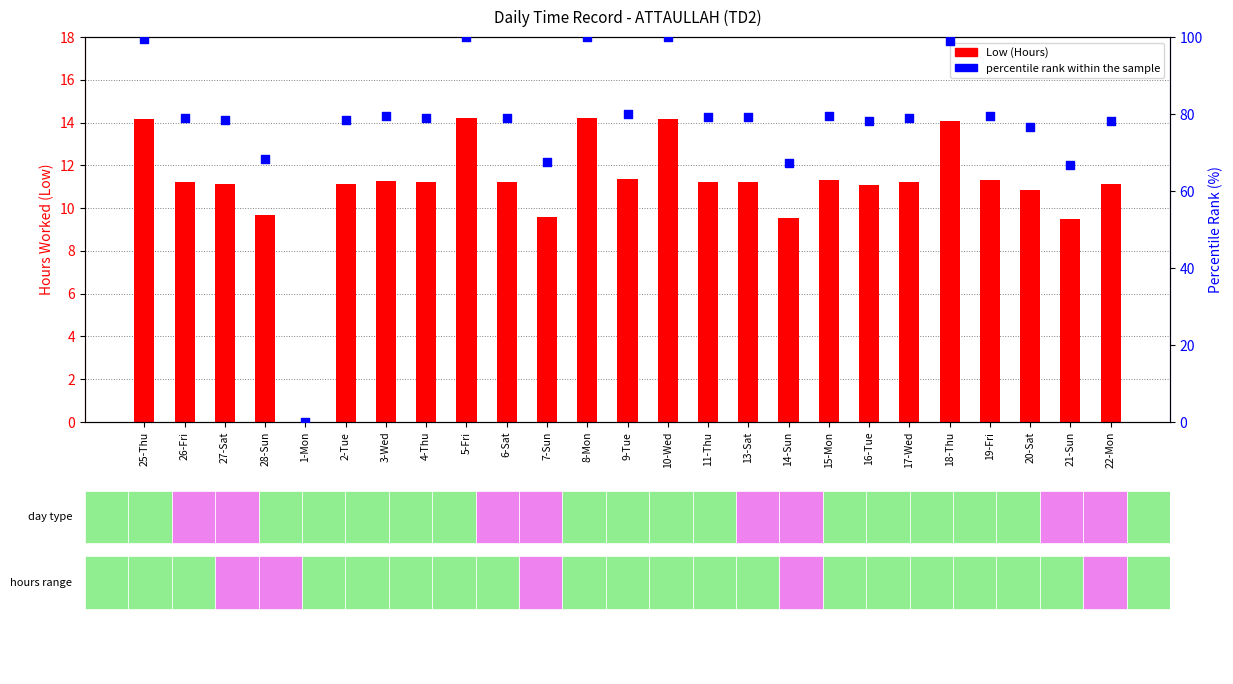

What are all the series names shown in the legend?

Low (Hours), percentile rank within the sample